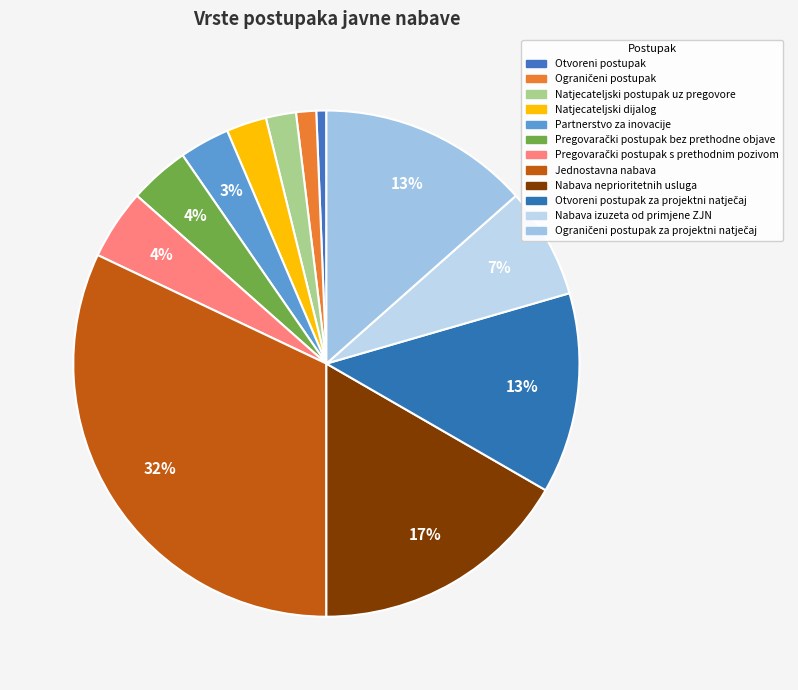

Count the number of slices in the pie.

12